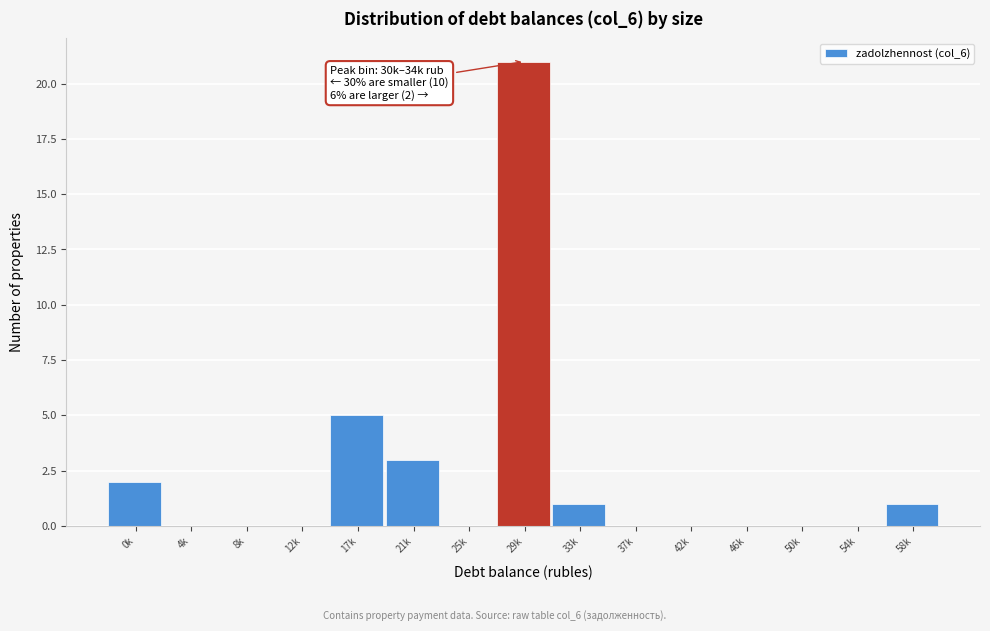

Reading left to right, extract all data points from this chart.

0k=2	4k=0	8k=0	12k=0	17k=5	21k=3	25k=0	29k=21	33k=1	37k=0	42k=0	46k=0	50k=0	54k=0	58k=1